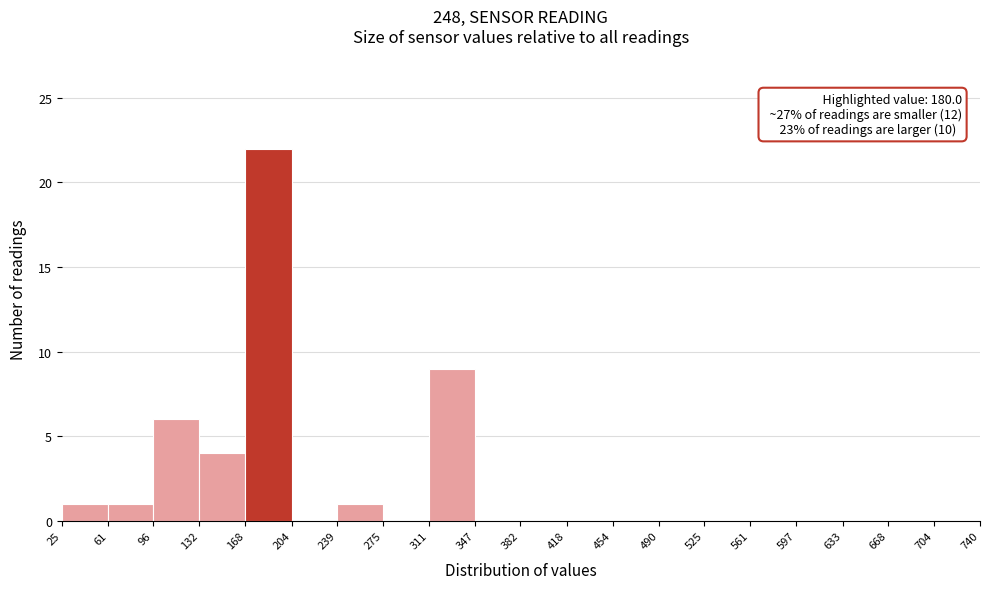

Over which range of the x-axis is the bar tallest?

168 to 204